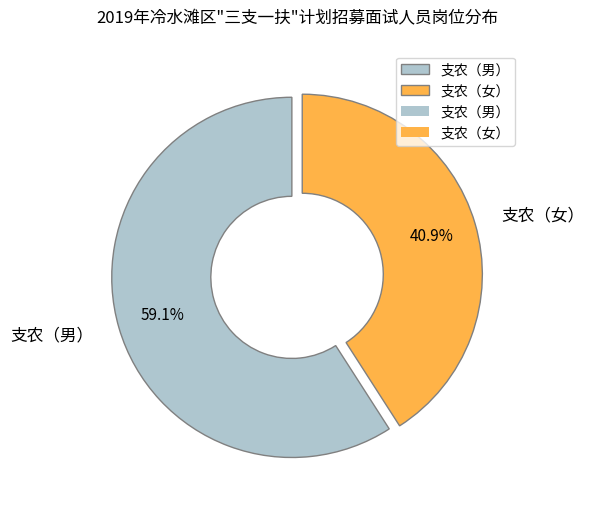

Rank the categories by value from lowest to highest.

支农（女）, 支农（男）